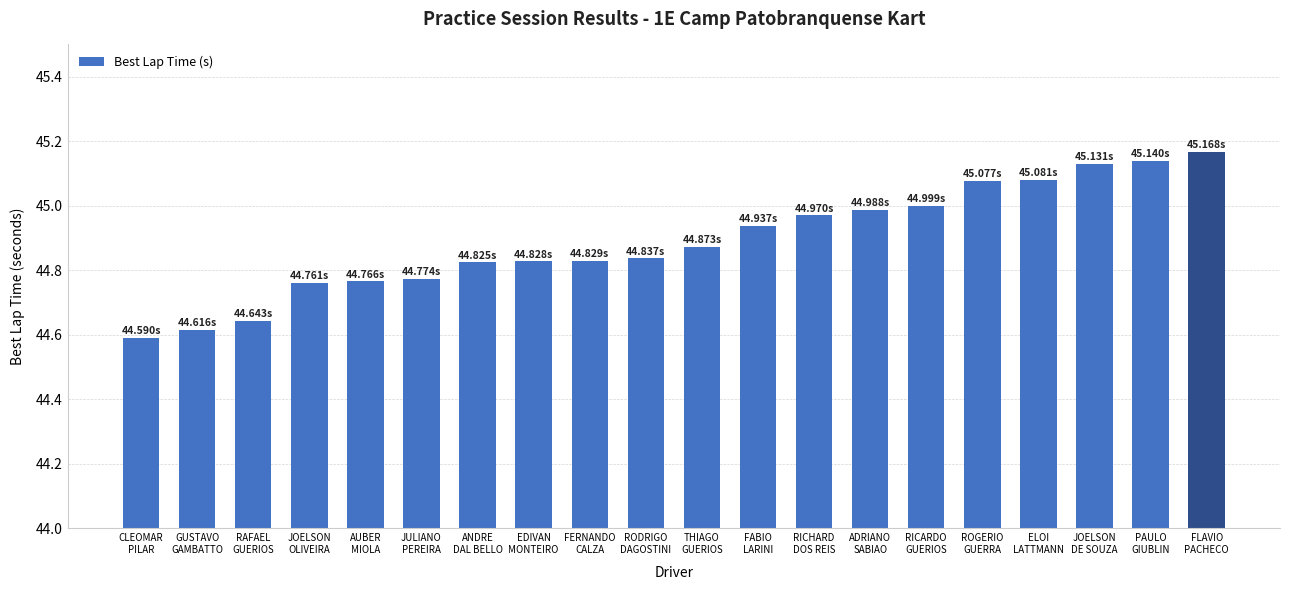

Which has a higher value, JOELSON
DE SOUZA or RICHARD
DOS REIS?

JOELSON
DE SOUZA